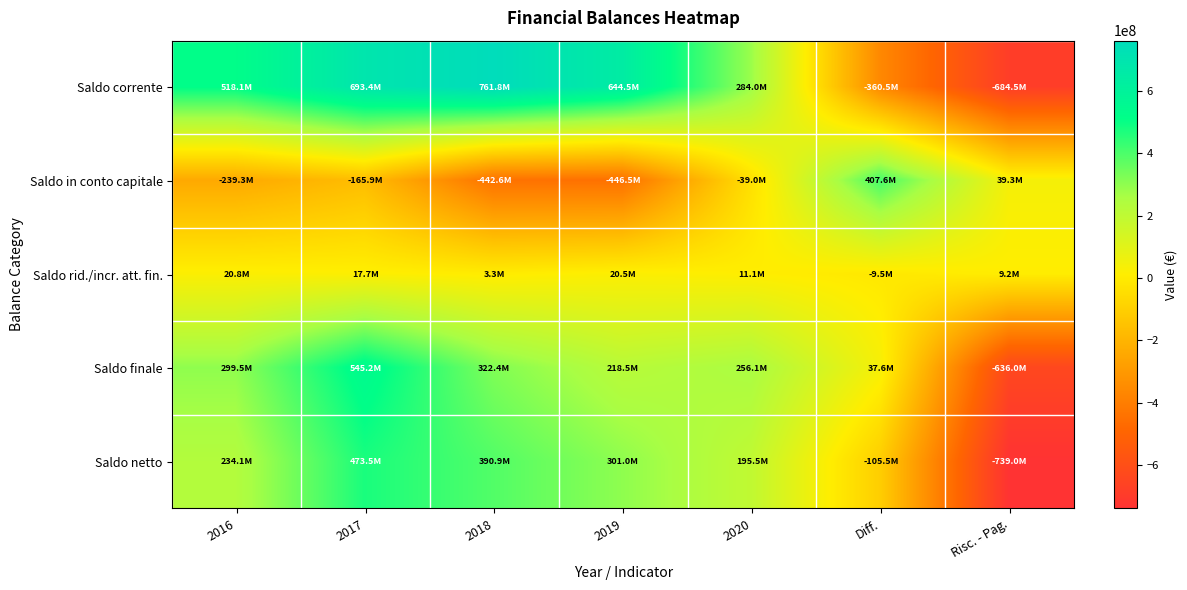

At 2020, list the series in order from largest to smallest.

Saldo corrente, Saldo finale, Saldo netto, Saldo rid./incr. att. fin., Saldo in conto capitale